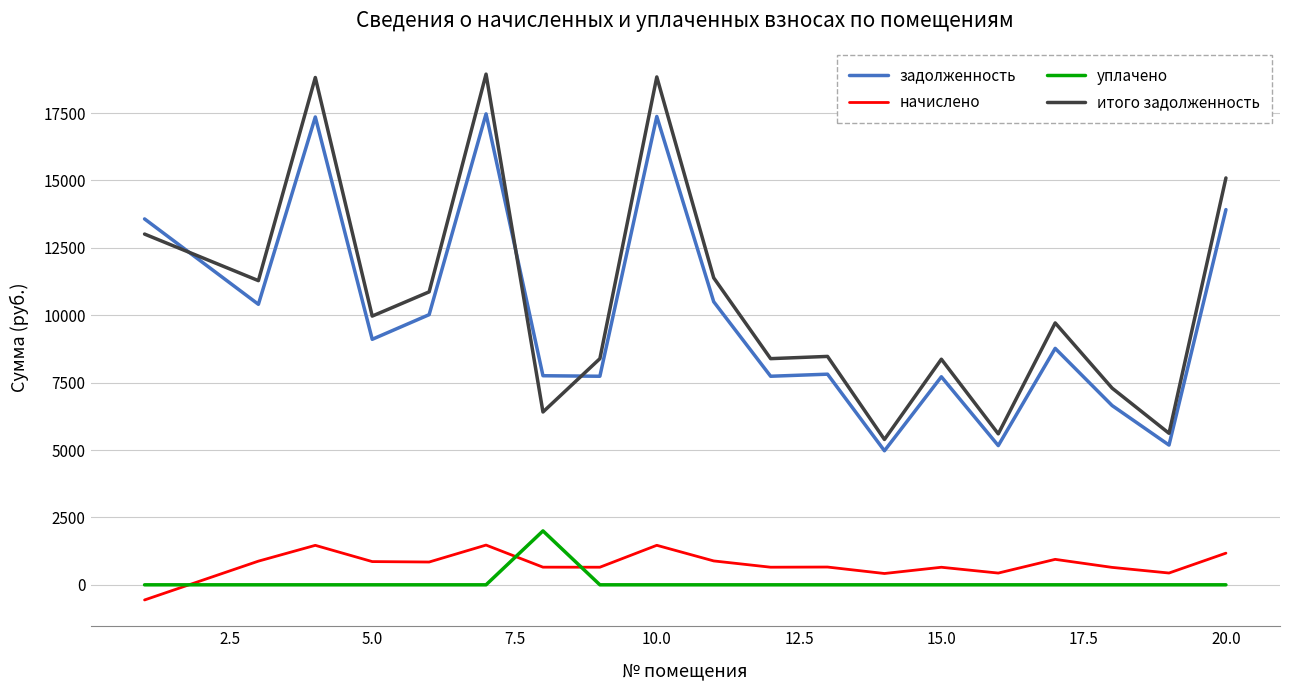

What is the lowest value of the начислено series?

-561.9